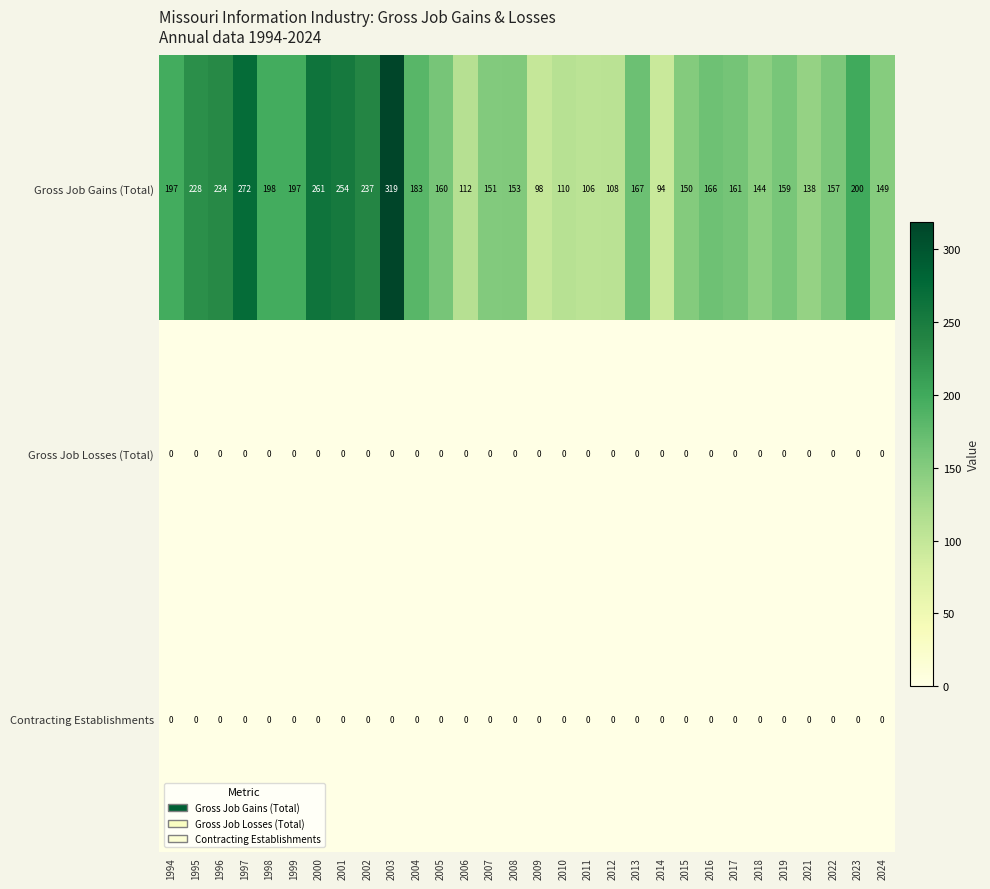

Which series has the largest total across all categories?

Gross Job Gains (Total)